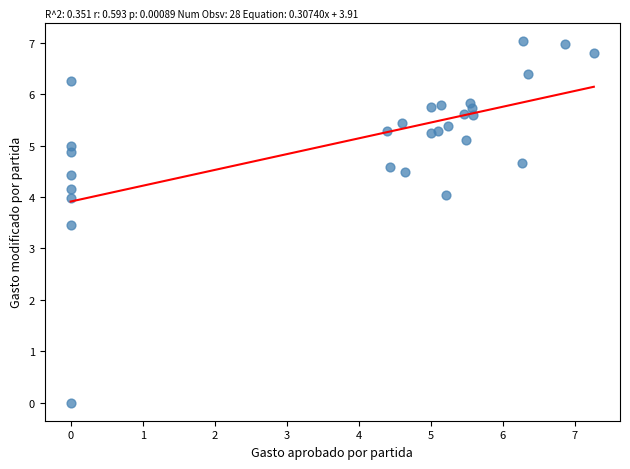

What is the range of X values (max minus min)?

7.3